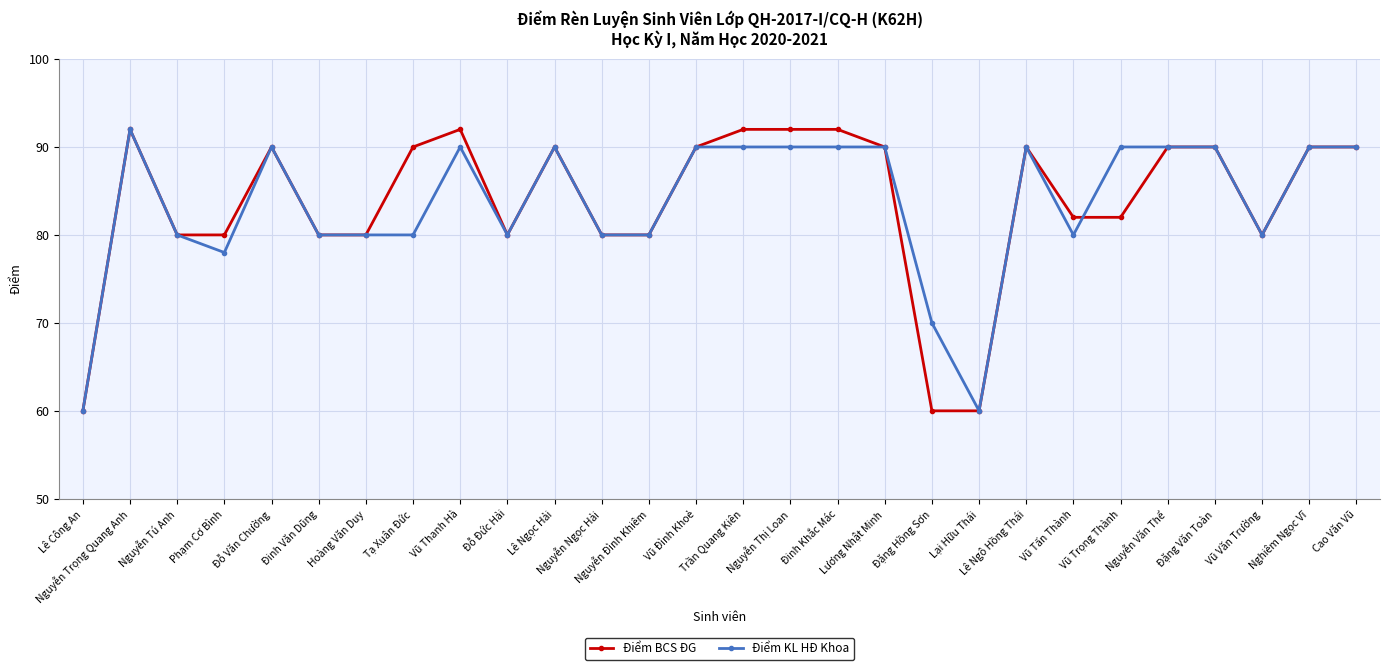

True or false: Điểm KL HĐ Khoa and Điểm BCS ĐG cross at least once.

True